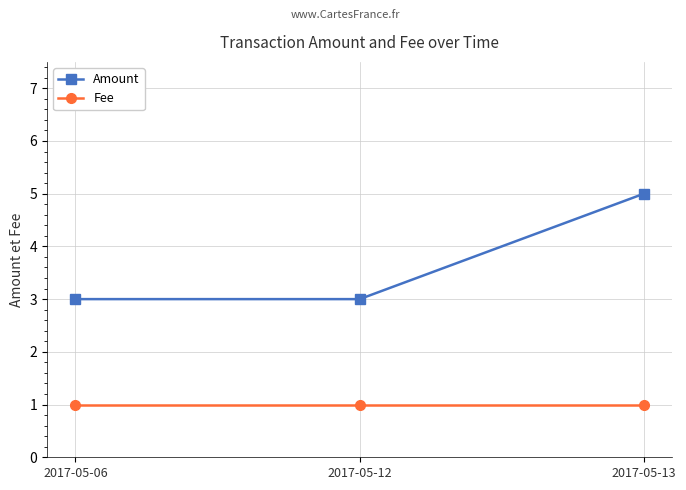

Which category has the highest value in the Amount series?

2017-05-13